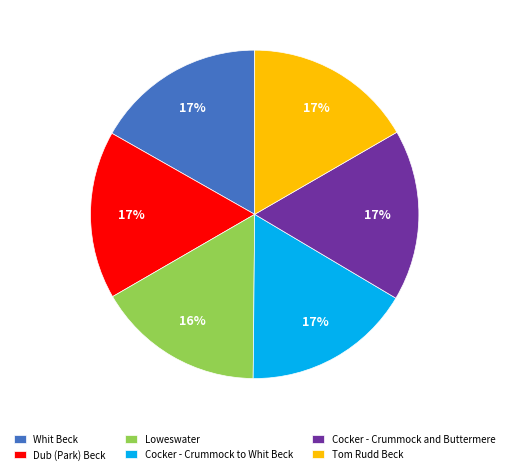

Does Cocker - Crummock to Whit Beck represent more than half of the total?

No